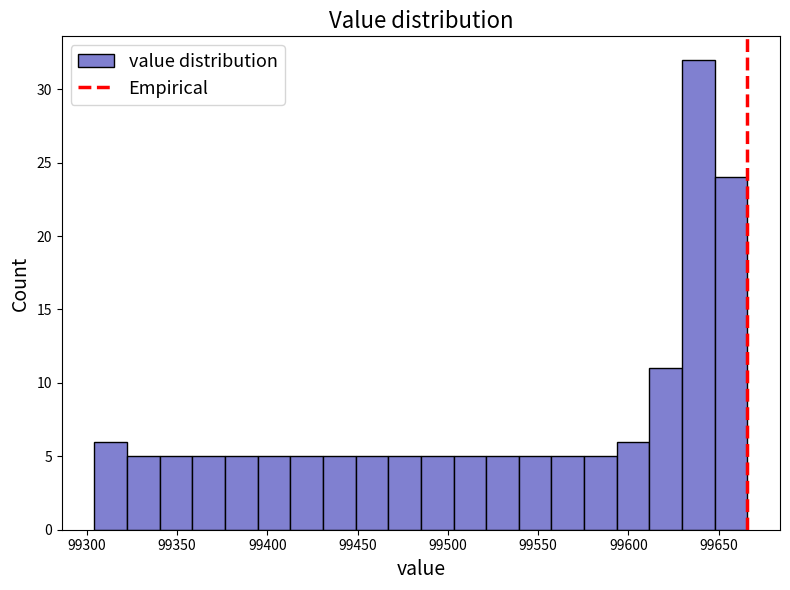

Read against the x-axis, roughly where is the centre of the tallest bar?

99640